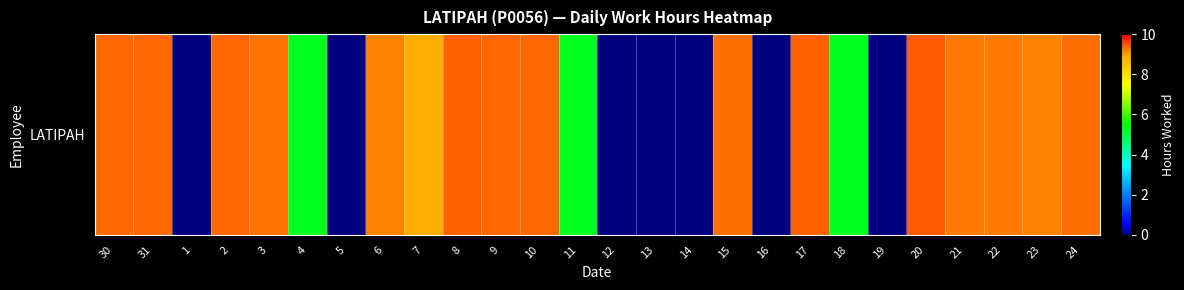

What is the difference between the maximum and second lowest values?

9.4